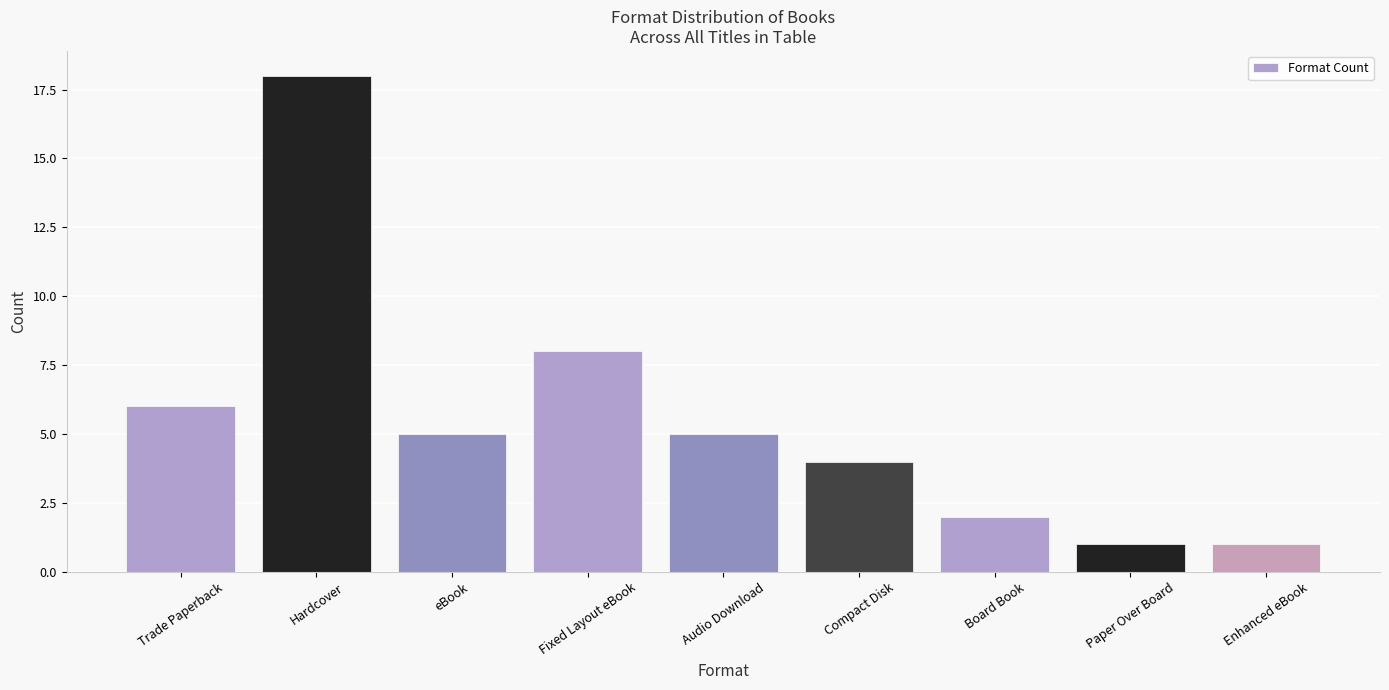

What is the maximum value shown in the chart?

18